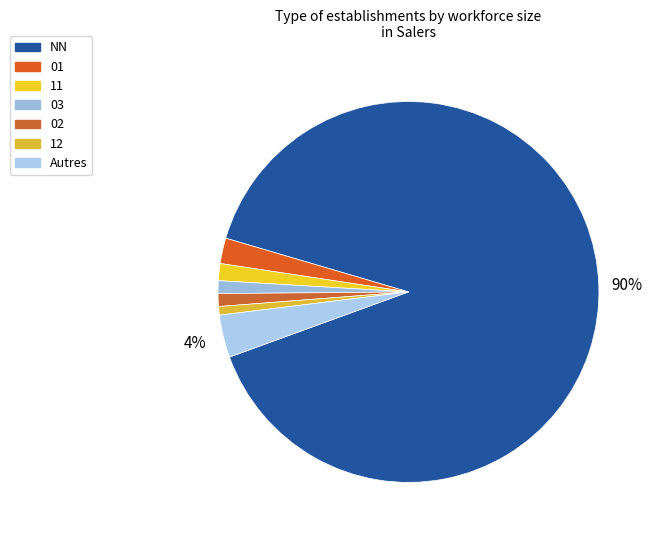

To the nearest percent, what is the difference between the 02 and 01 slice percentages?

1%